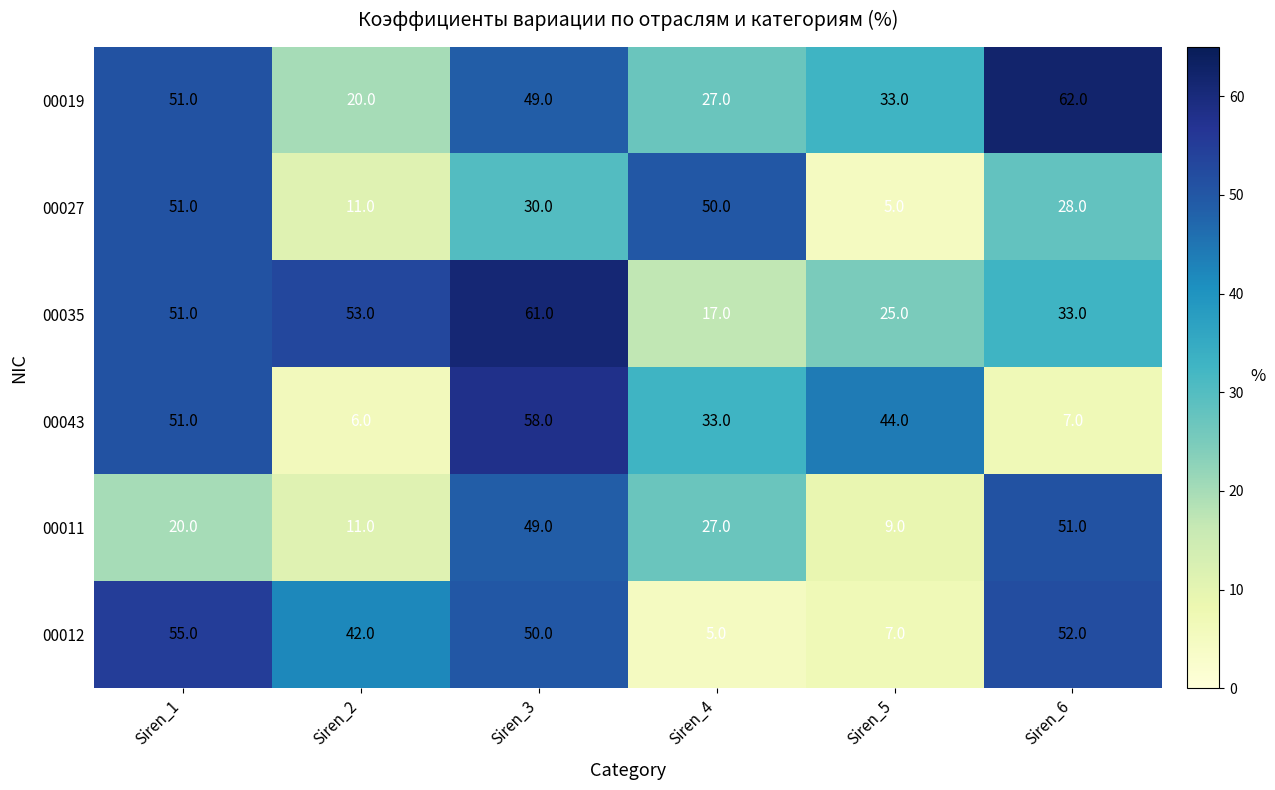

Rank the categories by 00011 value from lowest to highest.

Siren_5, Siren_2, Siren_1, Siren_4, Siren_3, Siren_6